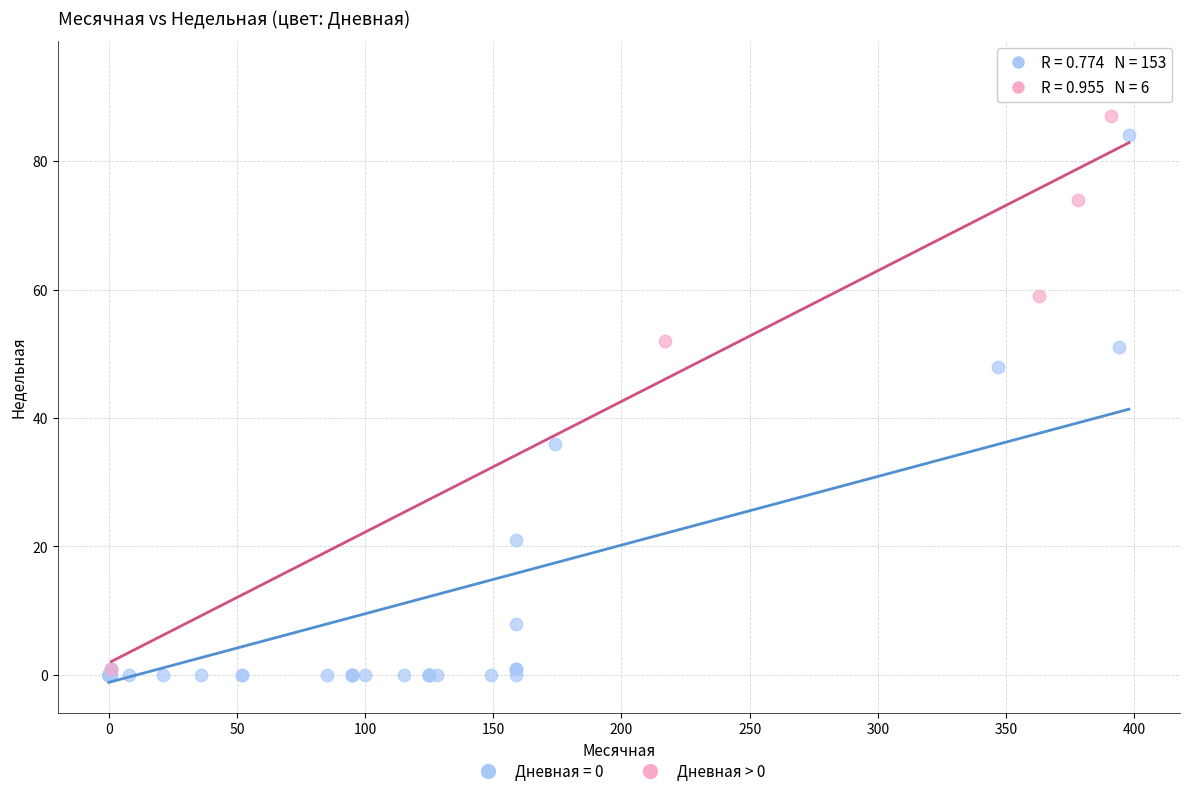

Which series has the largest Y range (max minus min)?

Дневная > 0